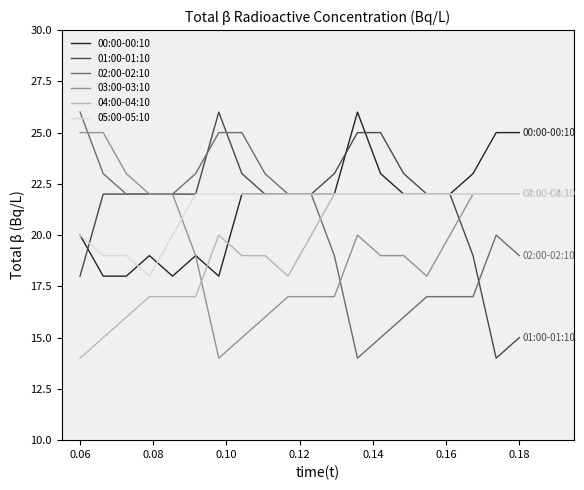

What is the sum of all 05:00-05:10 values?

426